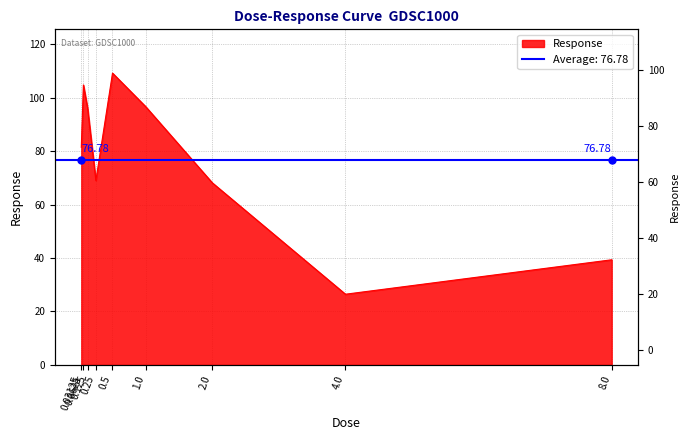

What position from the left is 0.25?

4